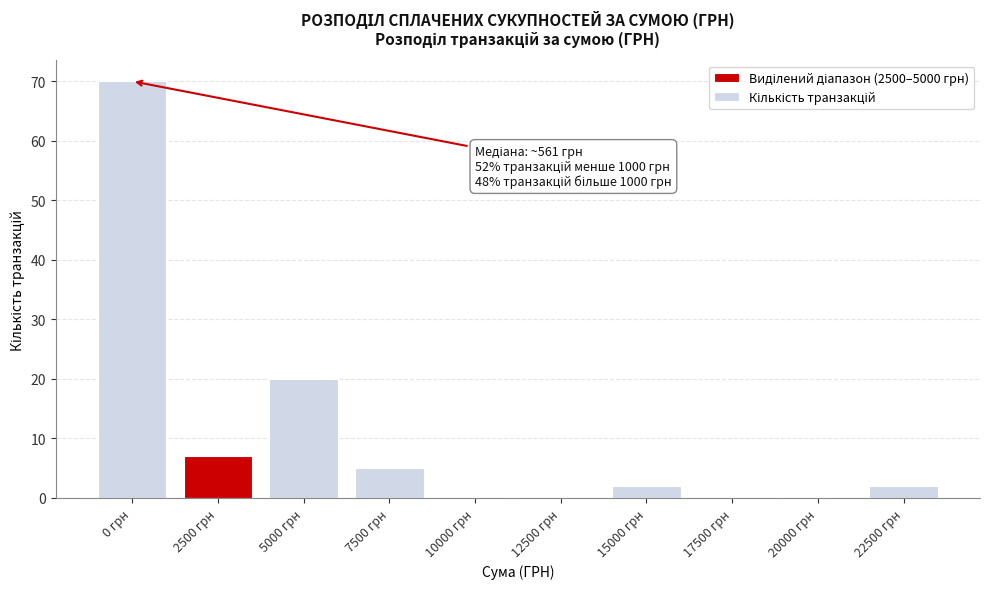

Reading left to right, extract all data points from this chart.

0 грн=70	2500 грн=7	5000 грн=20	7500 грн=5	10000 грн=0	12500 грн=0	15000 грн=2	17500 грн=0	20000 грн=0	22500 грн=2